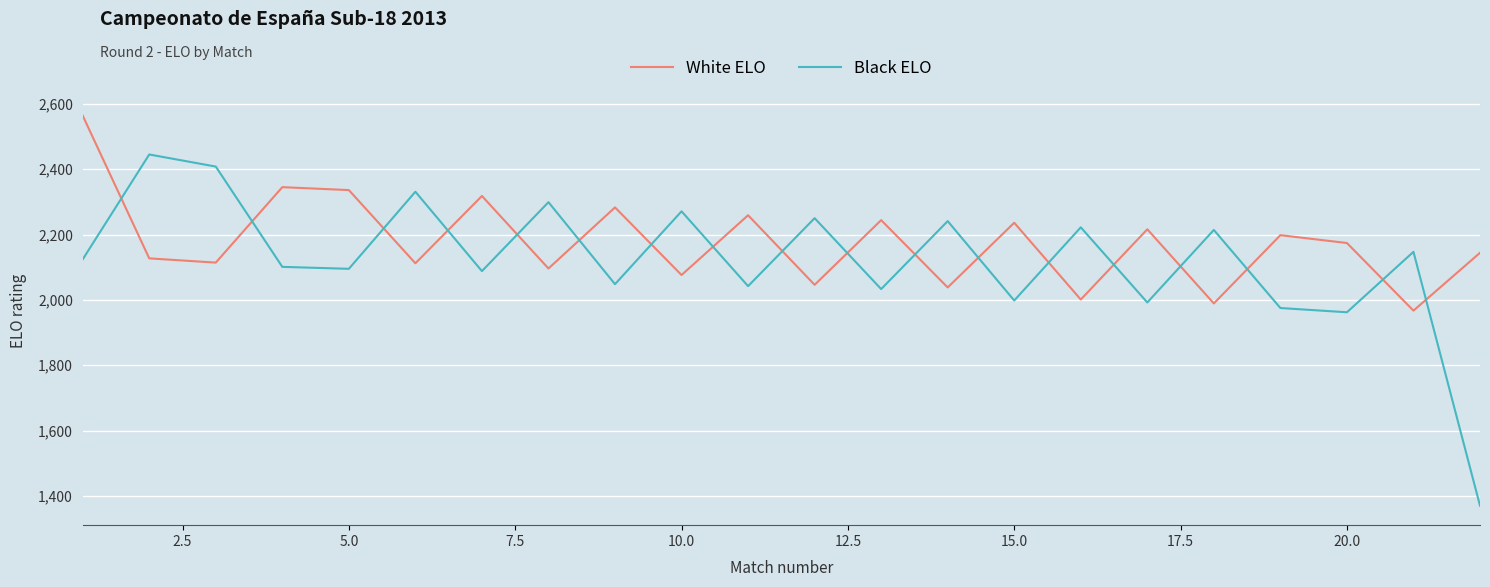

What is the difference between the maximum and minimum values in the Black ELO series?

1075